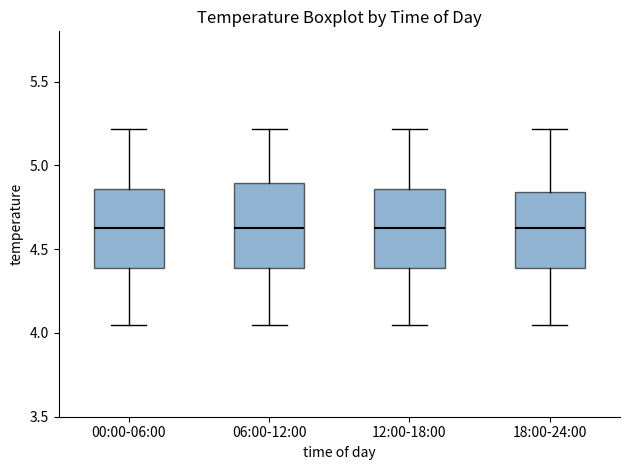

Reading left to right, transcribe this box plot: for each box, give where its median line is, the range the box spans, and where its two whiskers end, as read against the y-axis. The values are not printed on the chart, so give them approximately, as read against the axis.

00:00-06:00: median 4.65, box 4.40 to 4.85, whiskers 4.05 to 5.20
06:00-12:00: median 4.65, box 4.40 to 4.90, whiskers 4.05 to 5.20
12:00-18:00: median 4.65, box 4.40 to 4.85, whiskers 4.05 to 5.20
18:00-24:00: median 4.65, box 4.40 to 4.85, whiskers 4.05 to 5.20